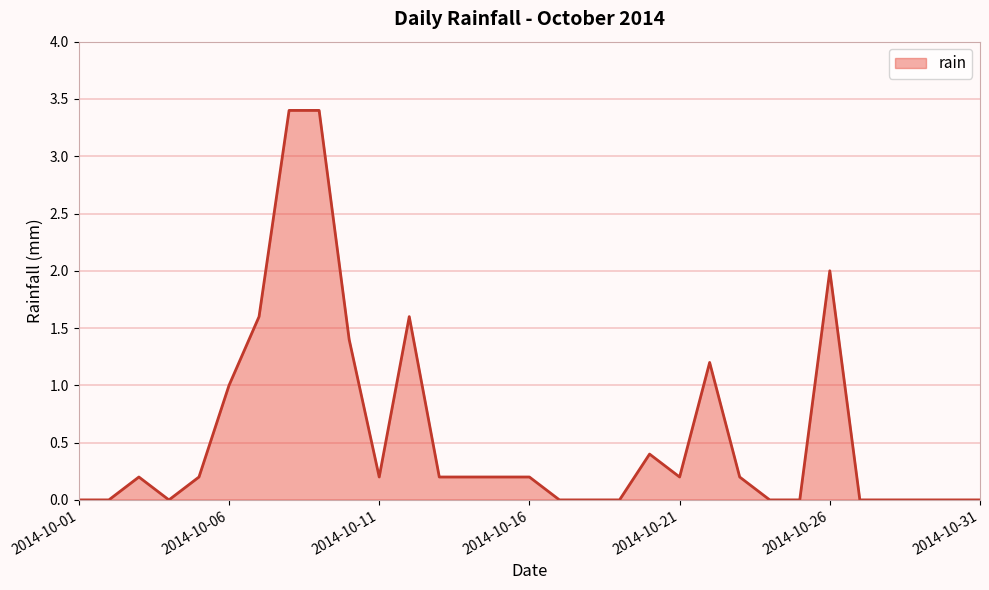

What is the maximum value shown in the chart?

3.4